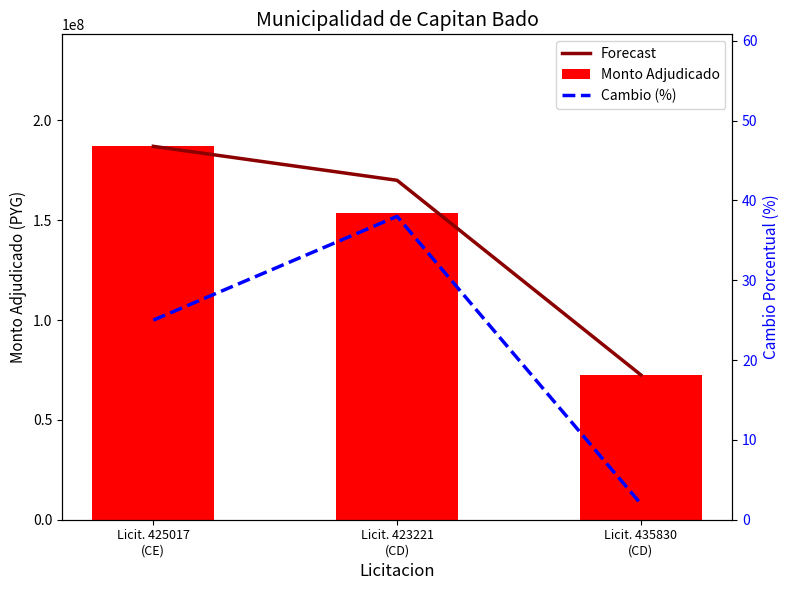

What are all the series names shown in the legend?

Forecast, Monto Adjudicado, Cambio (%)